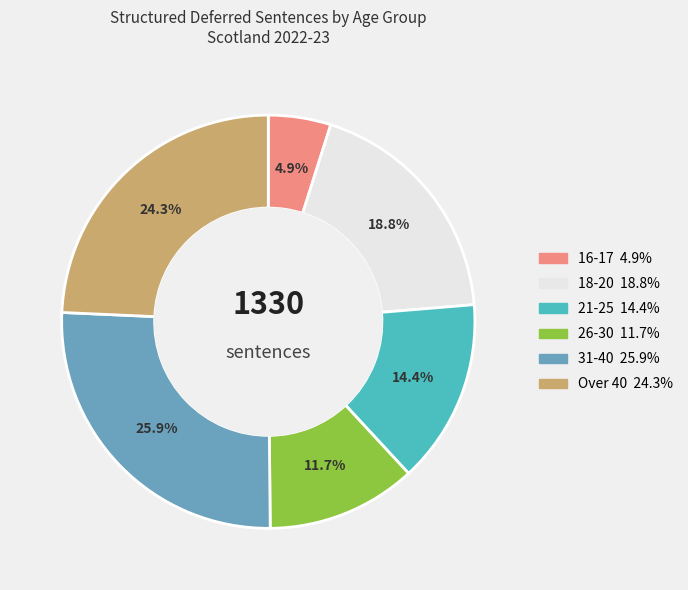

To the nearest percent, what is the difference between the Over 40 and 31-40 slice percentages?

2%